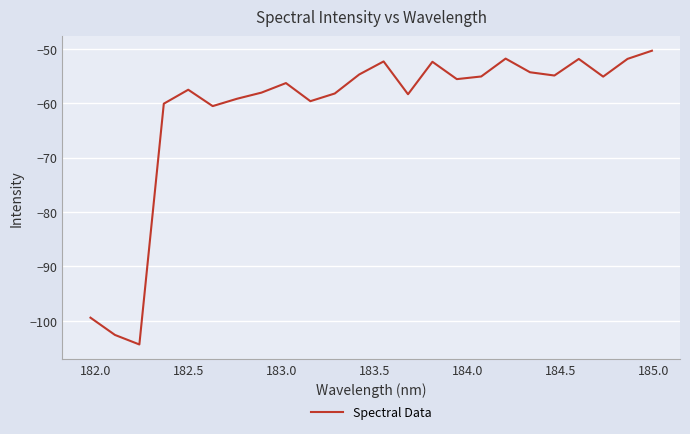

What is the maximum value shown in the chart?

-50.3